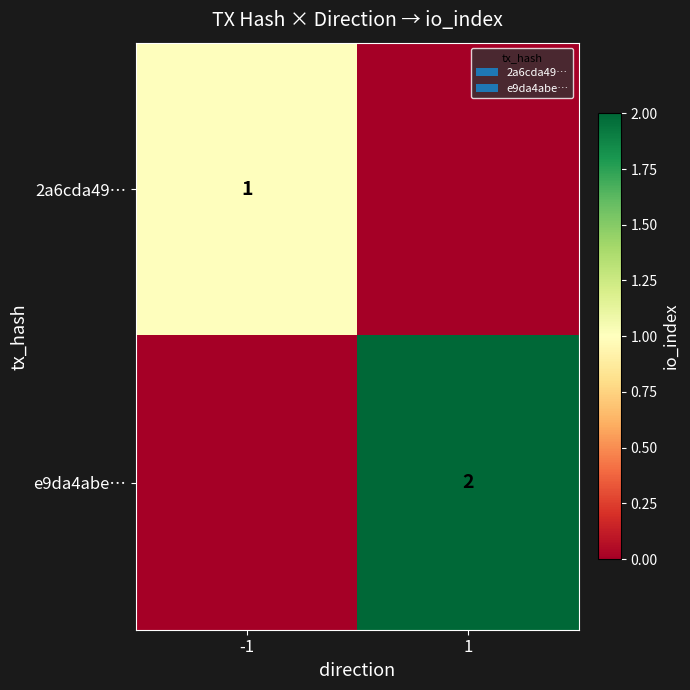

Is it true that 2a6cda49… equals 1 at -1?

True